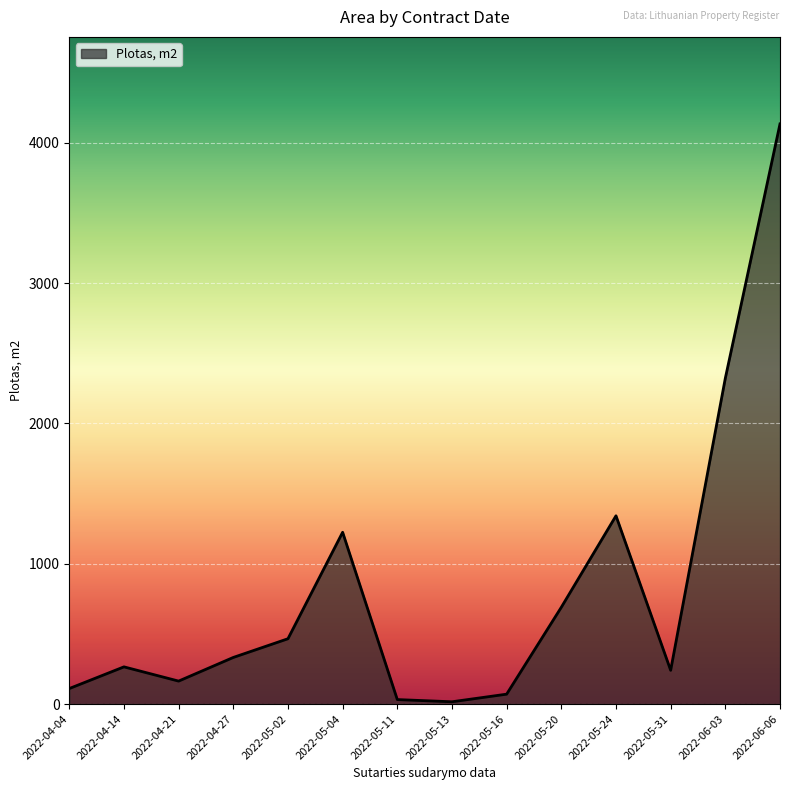

Which has a higher value, 2022-05-13 or 2022-05-20?

2022-05-20